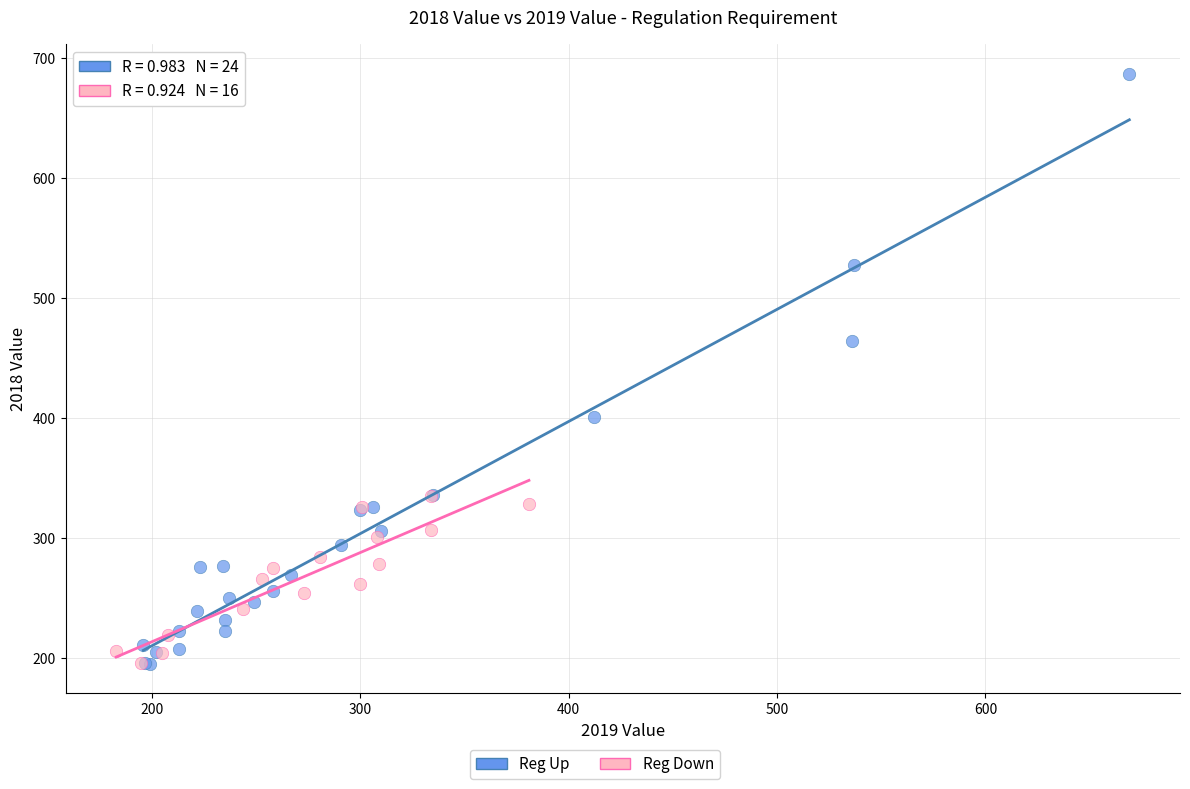

Which series has the largest Y range (max minus min)?

Reg Up